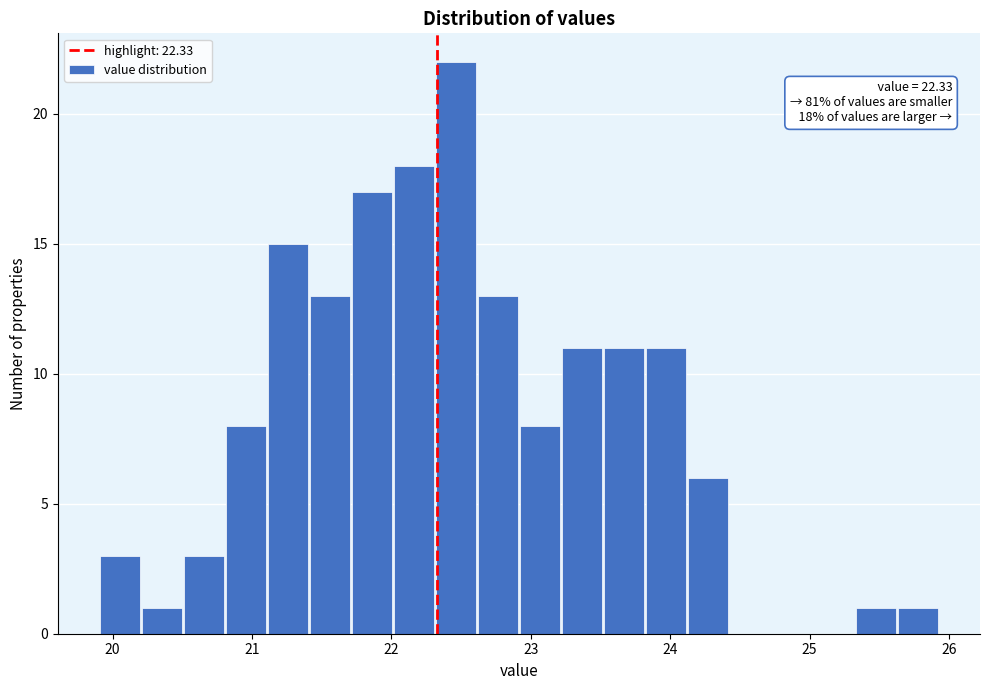

Read against the x-axis, roughly where is the centre of the tallest bar?

22.5